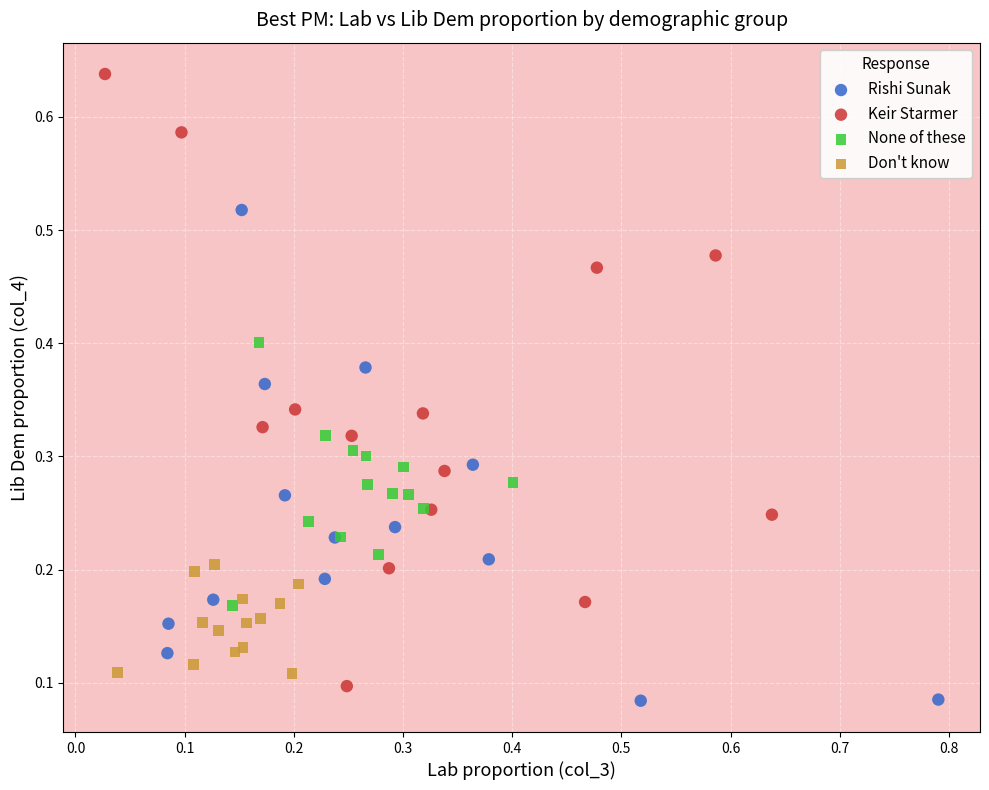

Which series has the widest spread of Y values?

Keir Starmer